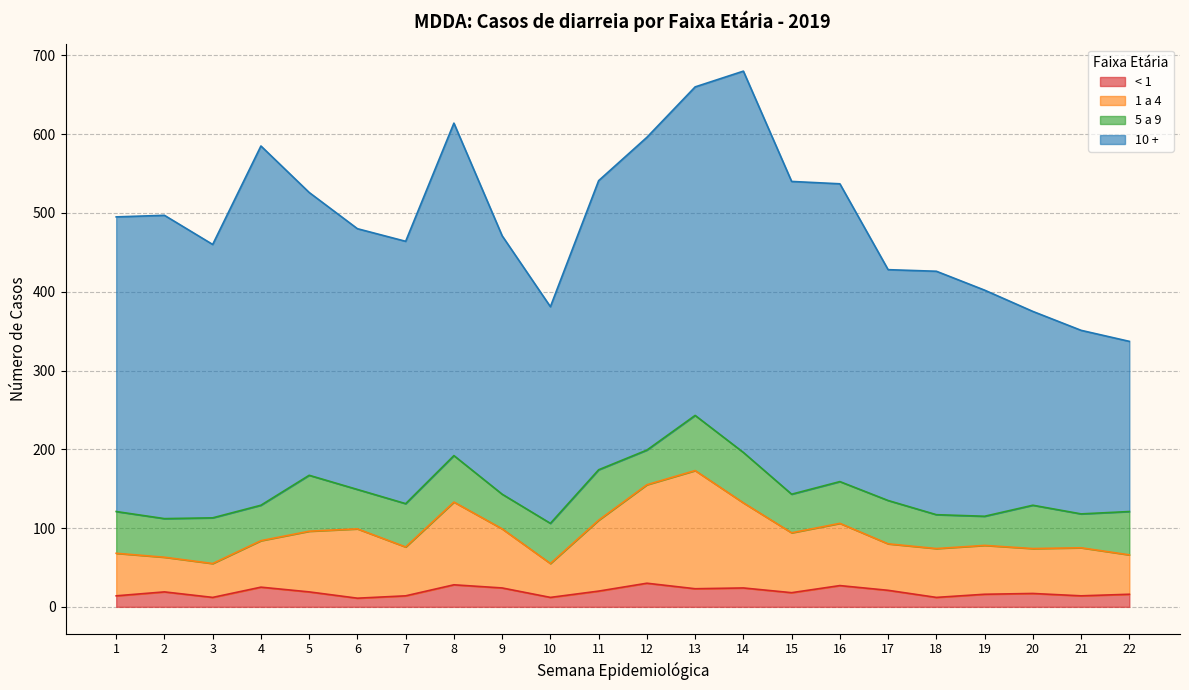

What is the total value across all series at 6?

480